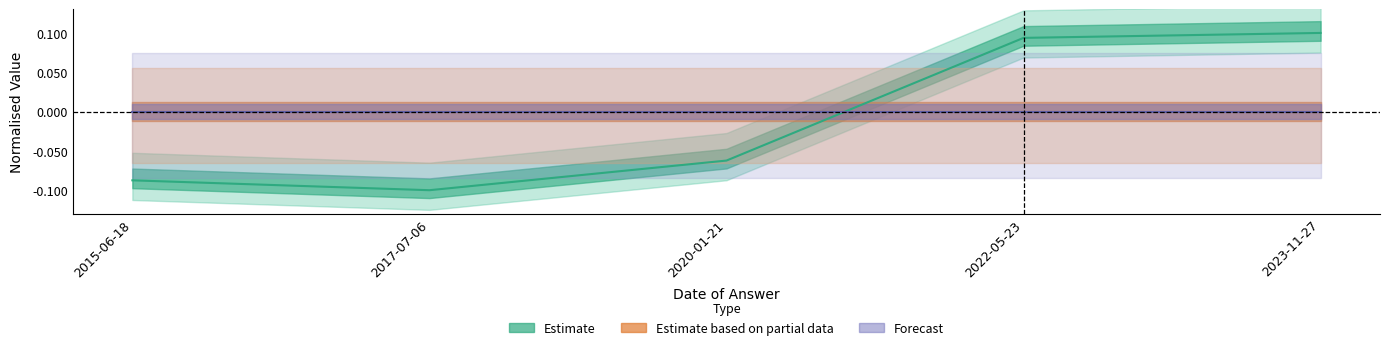

How many times do Estimate and Estimate based on partial data cross each other?

1